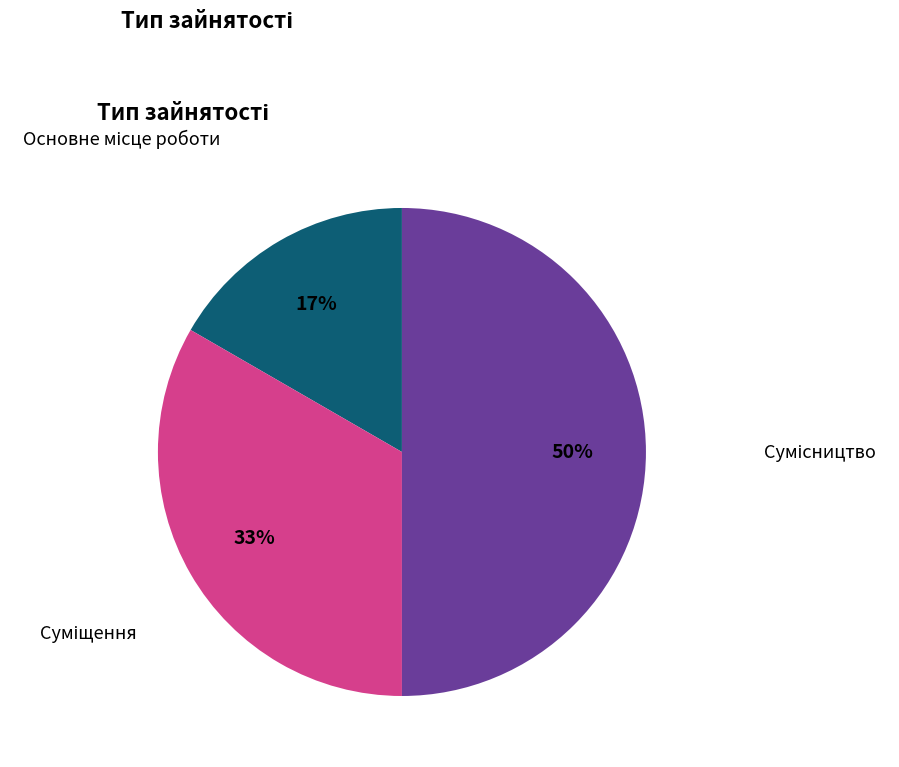

To the nearest percent, what is the difference between the largest and smallest slice percentages?

33%